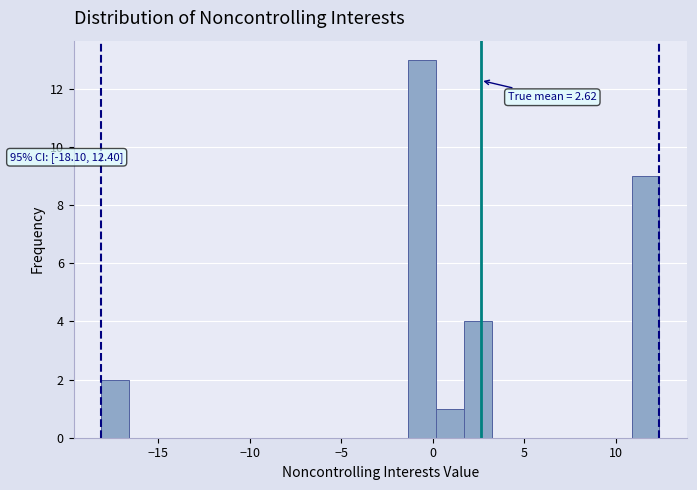

Read against the x-axis, roughly where is the centre of the tallest bar?

-0.5